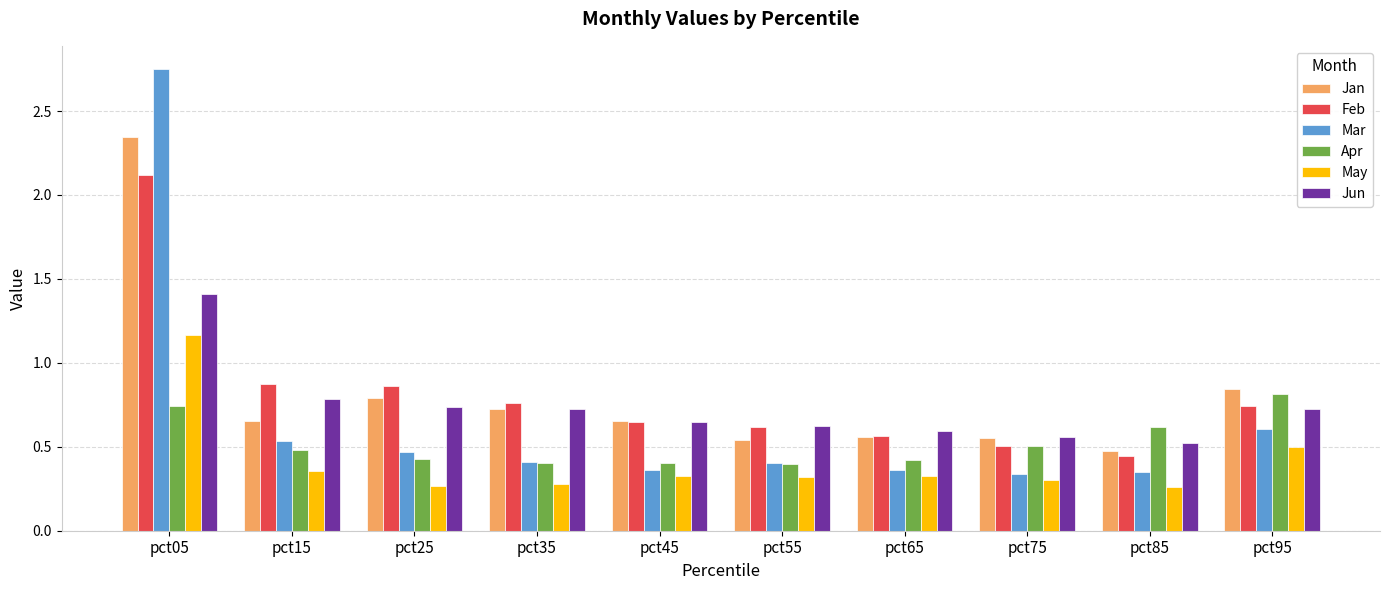

Does the chart contain any negative values?

No